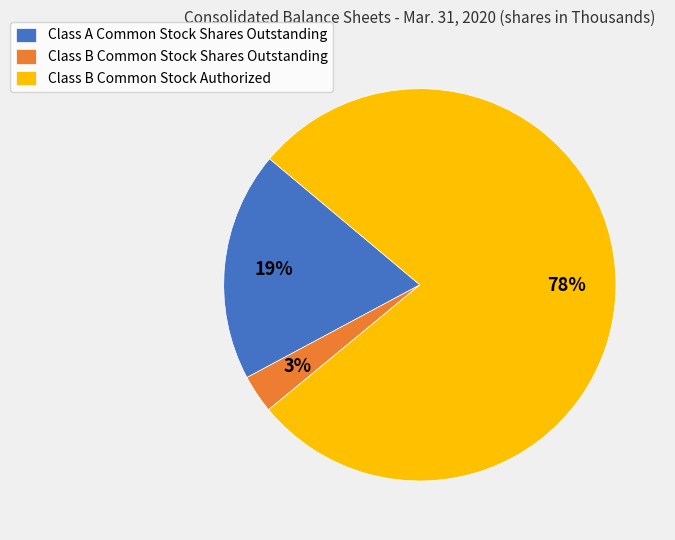

Does Class B Common Stock Authorized represent more than half of the total?

Yes